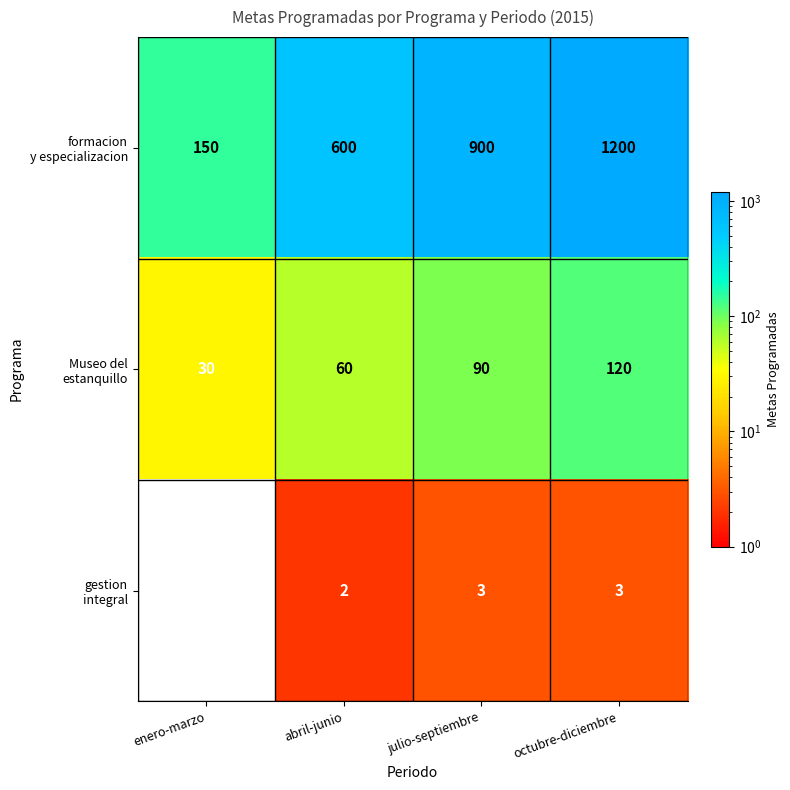

What is the difference between the highest and lowest values at enero-marzo?

150